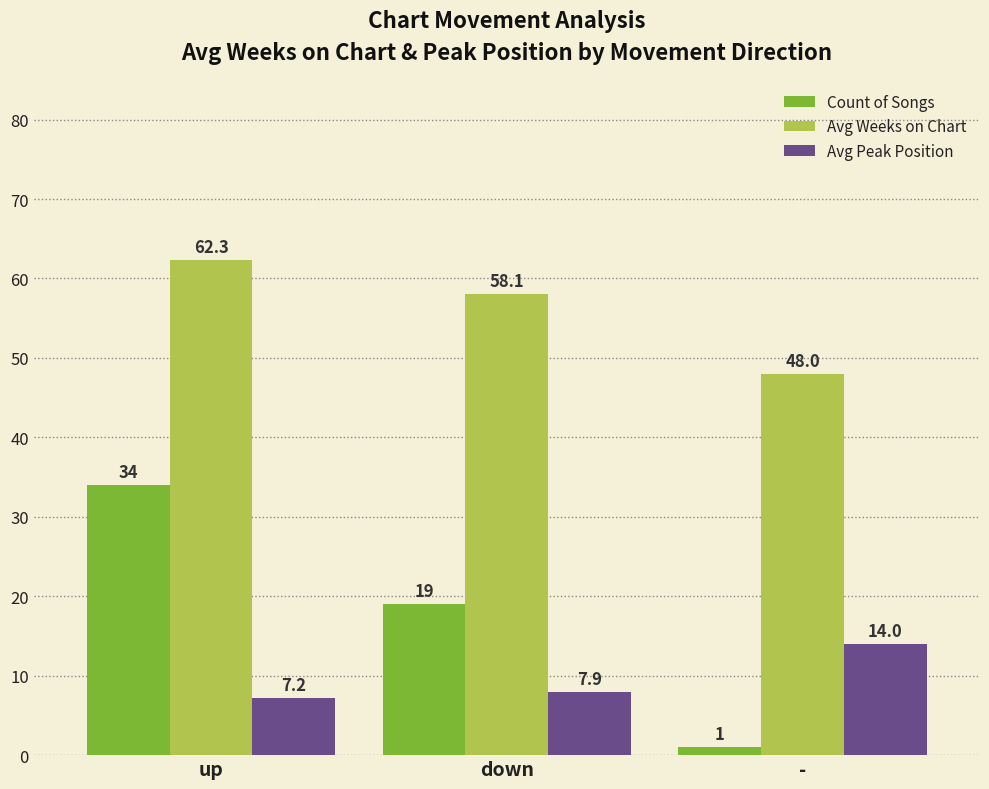

Are the bars grouped side by side (vs. stacked)?

Yes